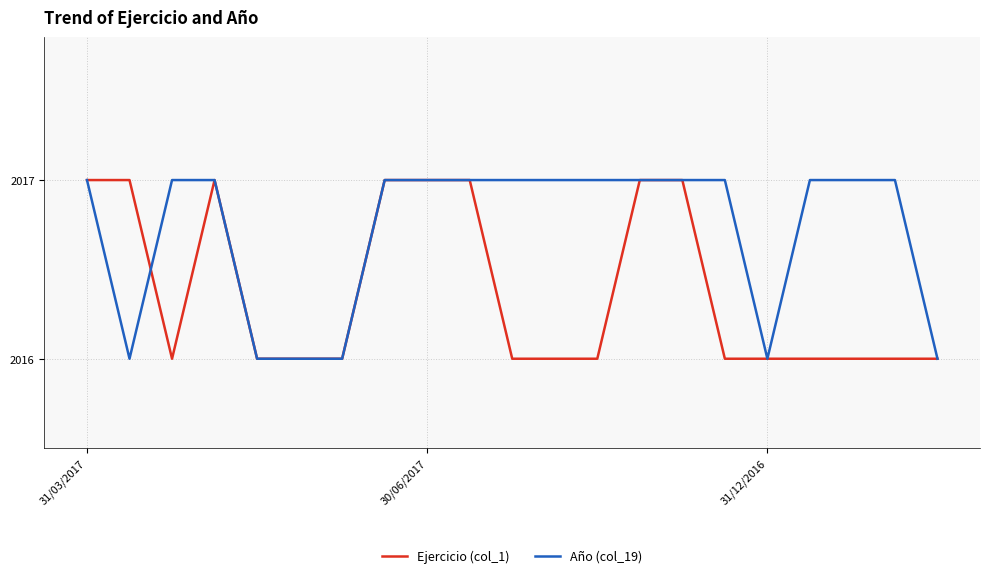

What is the sum of all Año (col_19) values?

42351